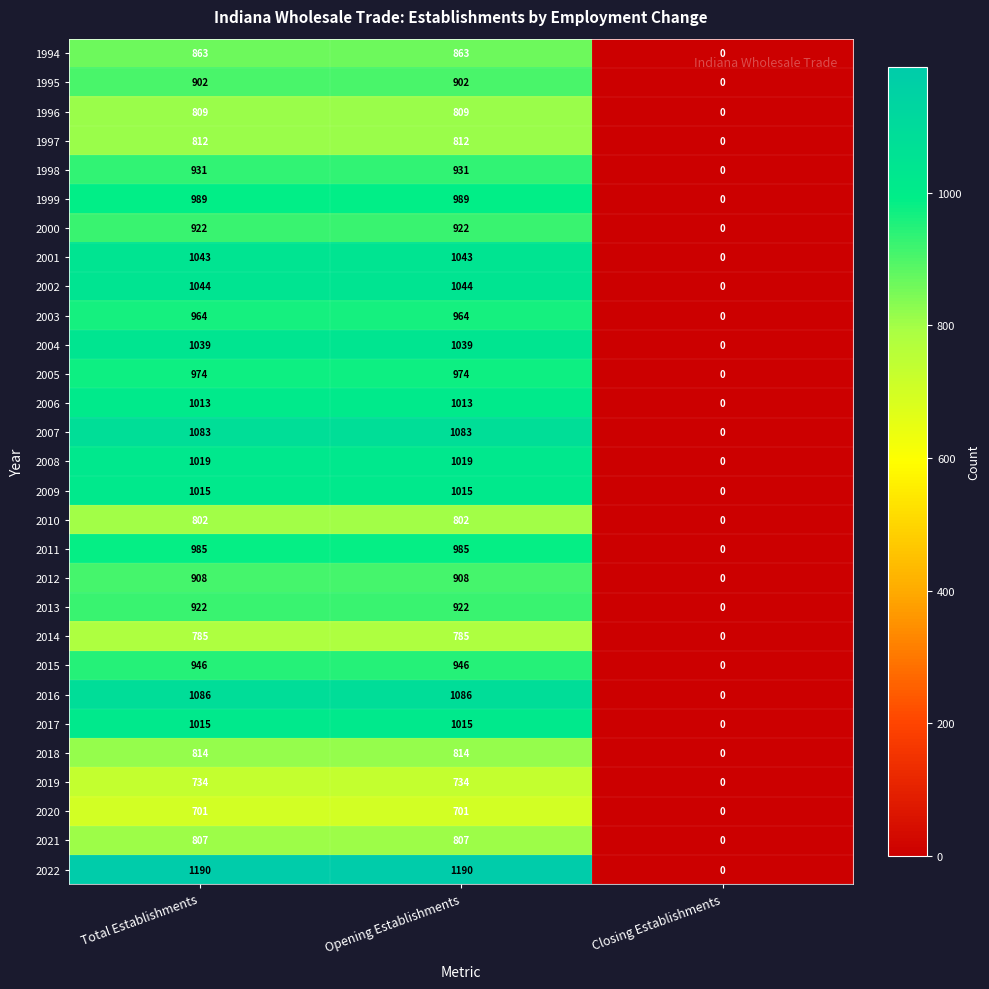

Is it true that 2008 equals 571 at Total Establishments?

False